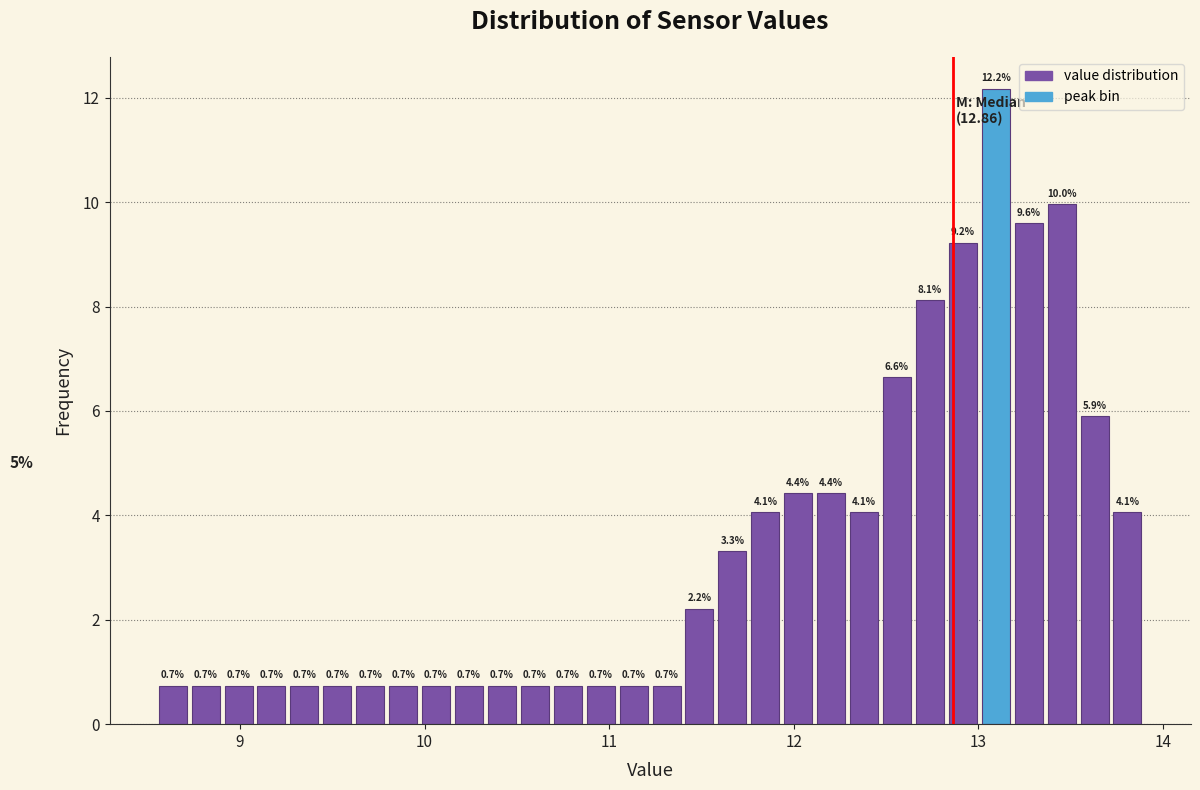

Read against the x-axis, roughly where is the centre of the tallest bar?

13.1